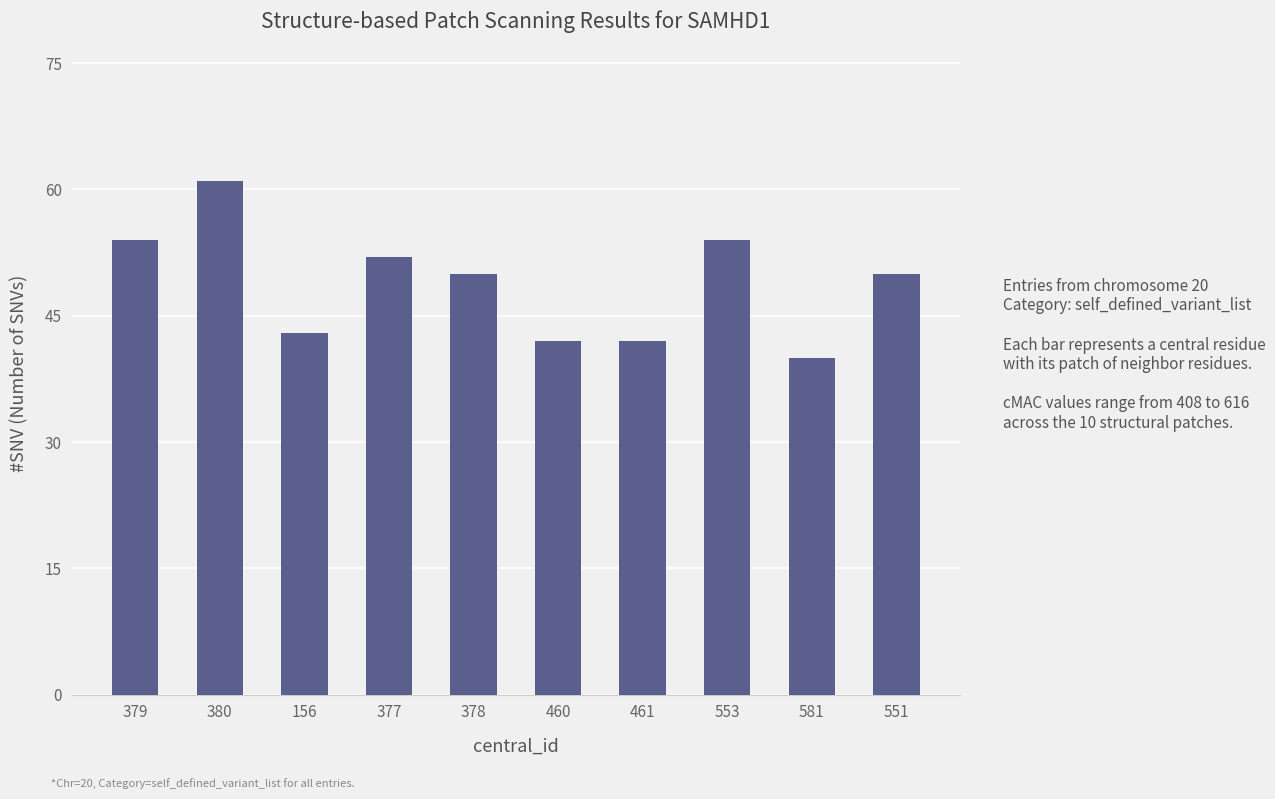

Reading left to right, extract all data points from this chart.

54	61	43	52	50	42	42	54	40	50